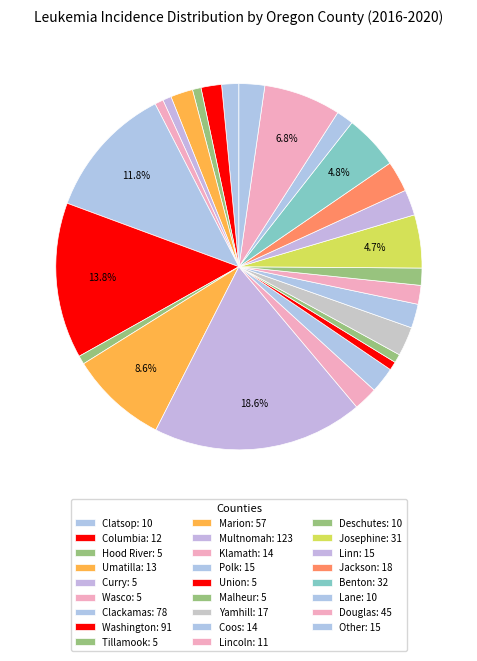

How many segments does this pie chart have?

26